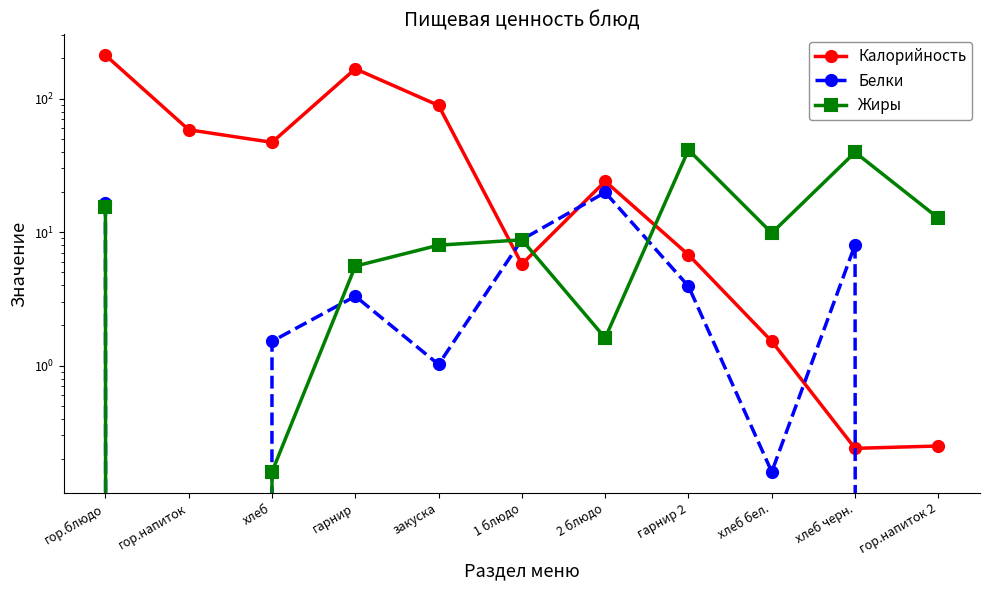

True or false: Белки and Жиры cross at least once.

True